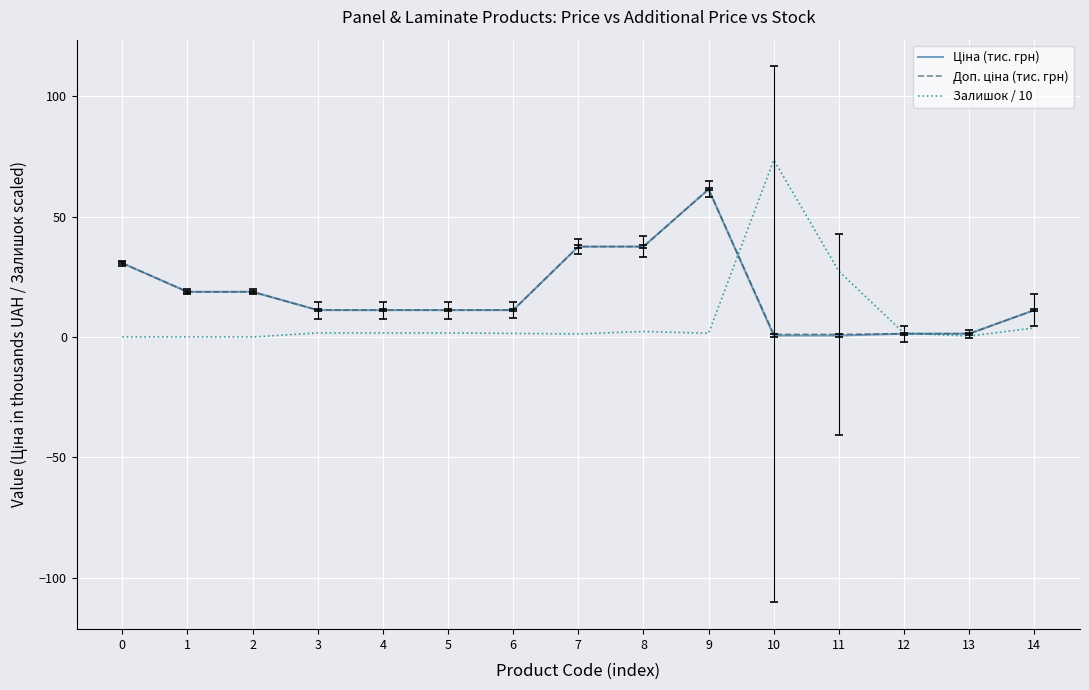

Which series has the largest range (max minus min)?

Залишок / 10